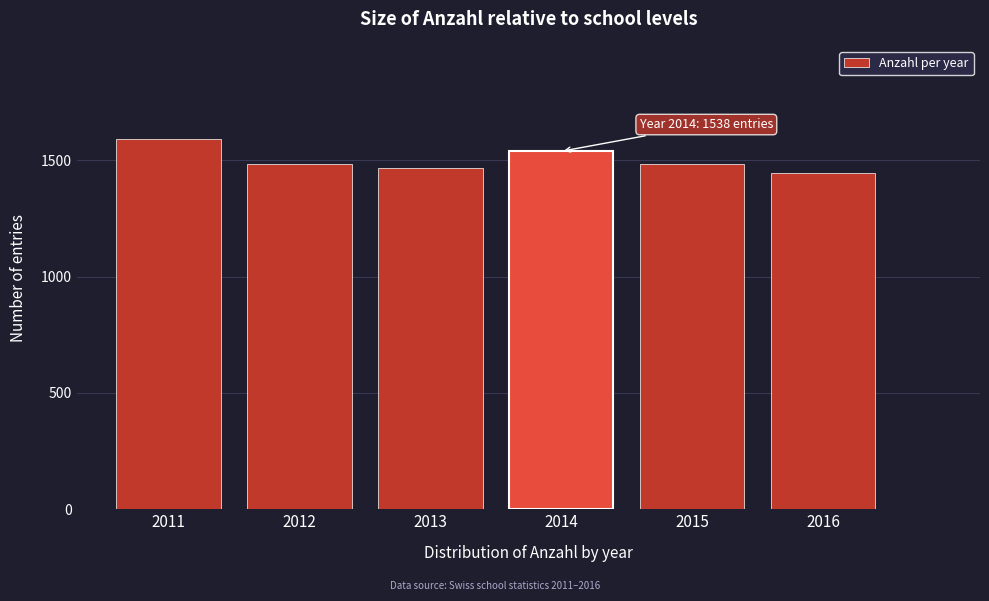

Read the value at 2011.

1593